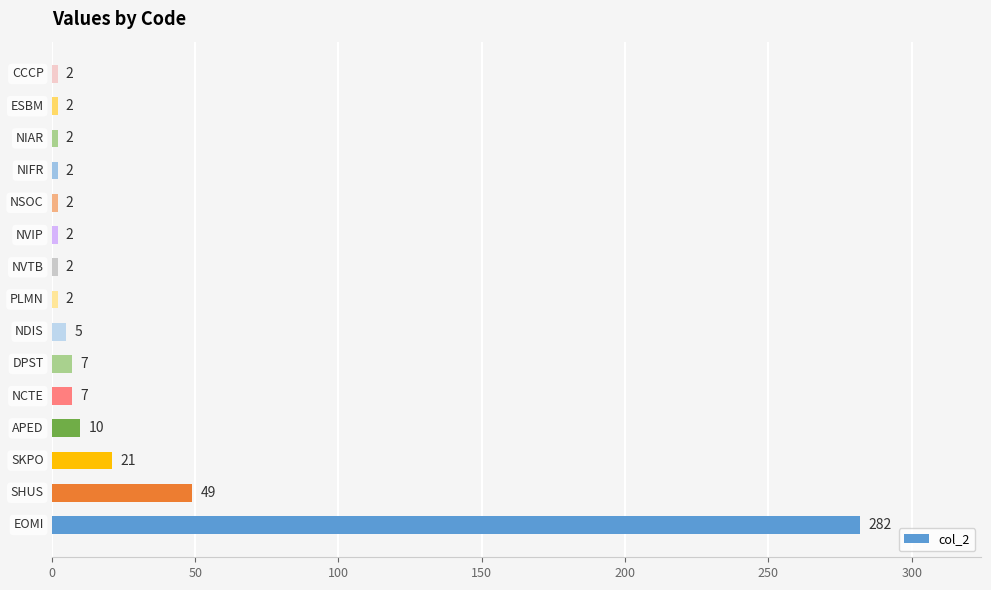

What is the average value?

26